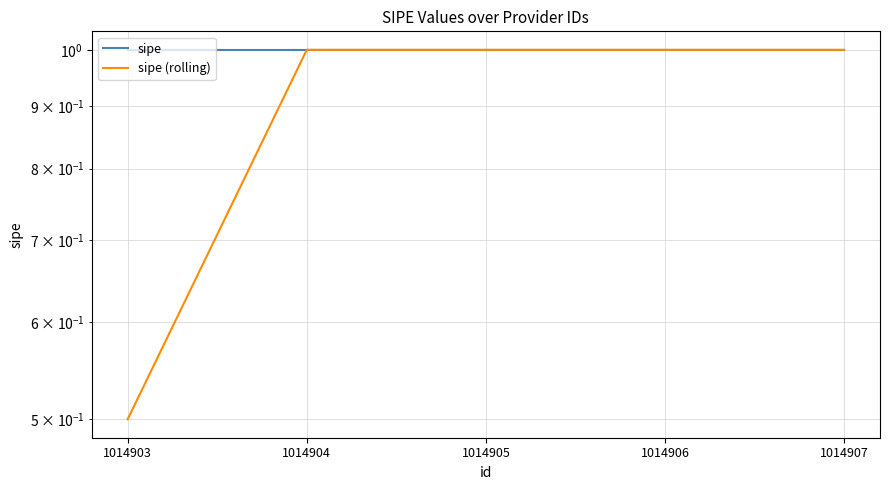

What is the lowest value of the sipe (rolling) series?

0.5